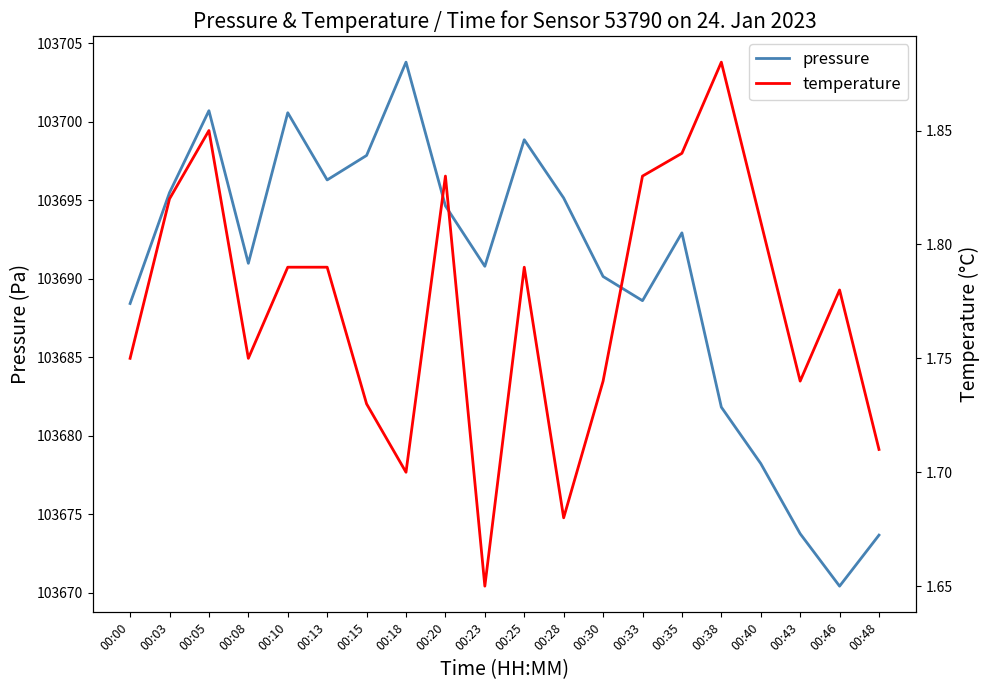

Reading left to right, list all the values displayed in this chart.

pressure: 103688.4	103695.5	103700.7	103691.0	103700.6	103696.3	103697.8	103703.8	103694.6	103690.8	103698.8	103695.1	103690.1	103688.6	103692.9	103681.8	103678.2	103673.8	103670.4	103673.7
temperature: 1.8	1.8	1.9	1.8	1.8	1.8	1.7	1.7	1.8	1.6	1.8	1.7	1.7	1.8	1.8	1.9	1.8	1.7	1.8	1.7